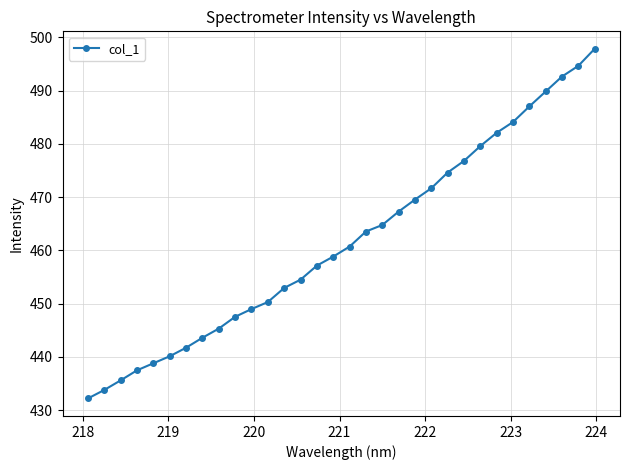

What is the value of the 2nd point from the left?

433.8